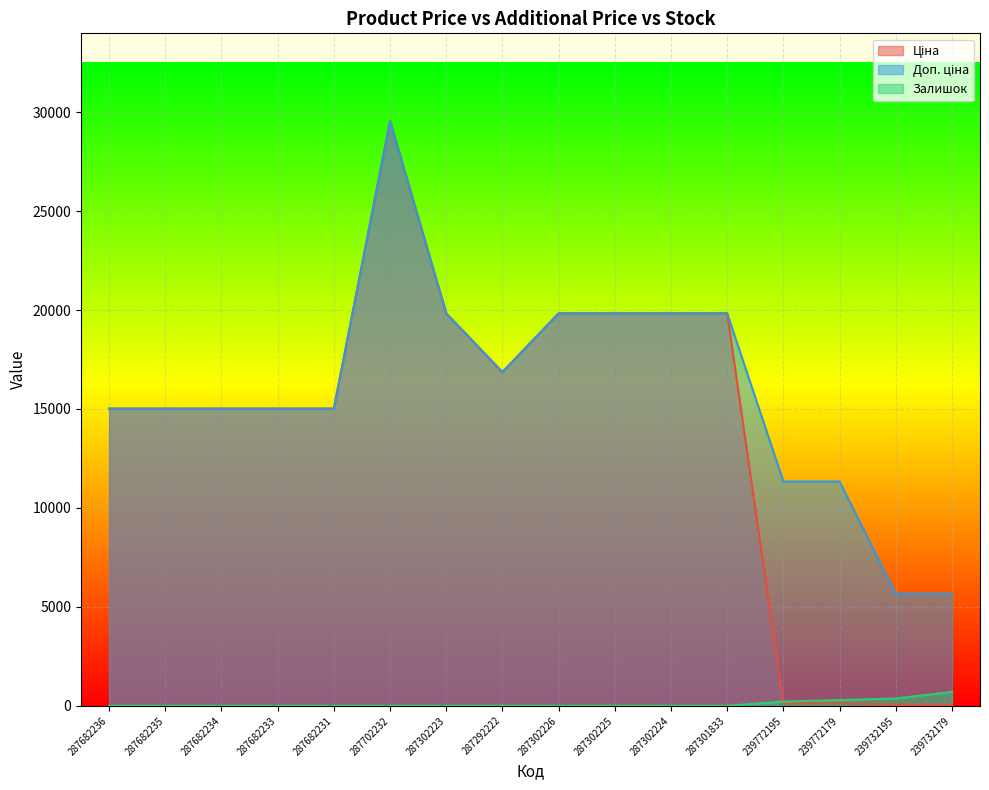

How many interior local valleys does the Доп. ціна series have?

1